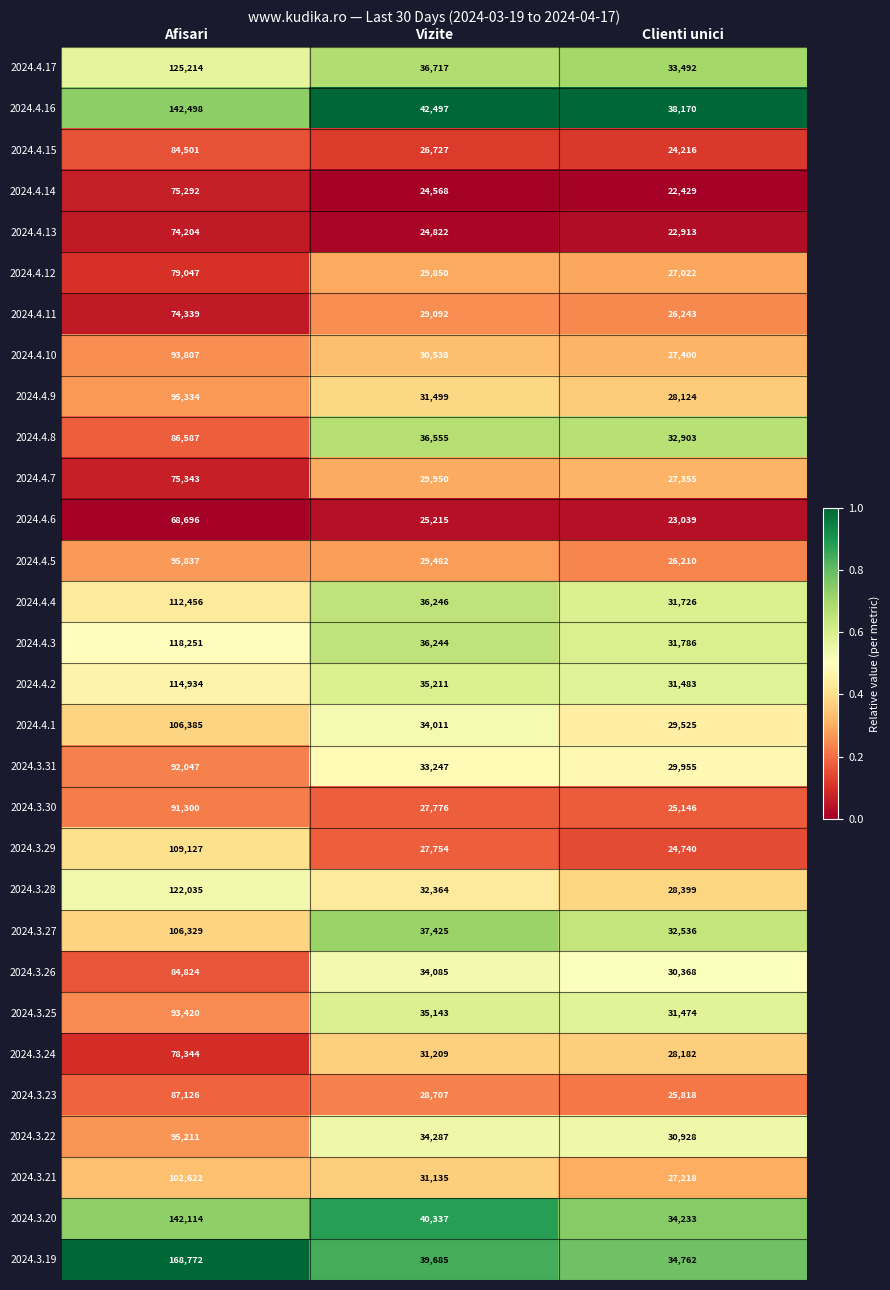

Between Vizite and Clienti unici, which series saw the biggest shift?

2024.3.20